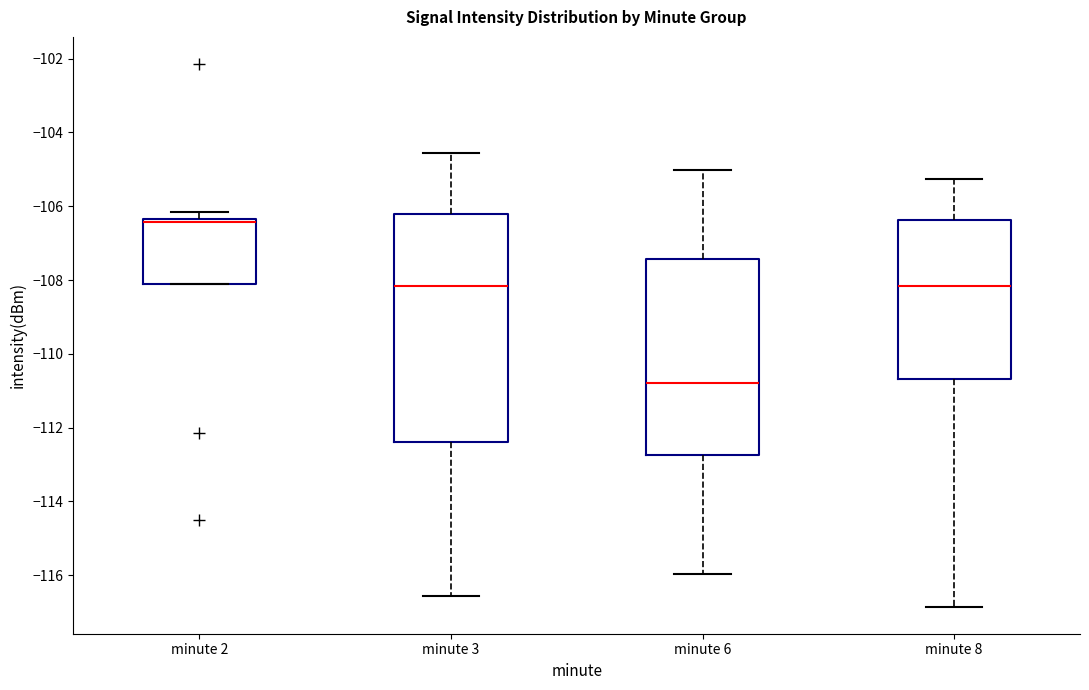

Where is the upper edge of the box for minute 2 on the y-axis? The values are not printed on the chart, so give them approximately, as read against the axis.

-106.4